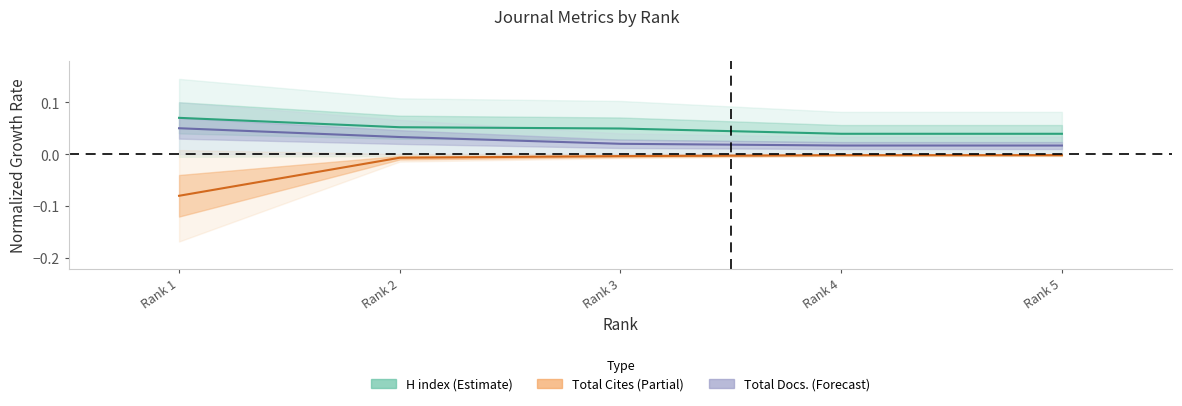

How many lines are shown in the chart?

3